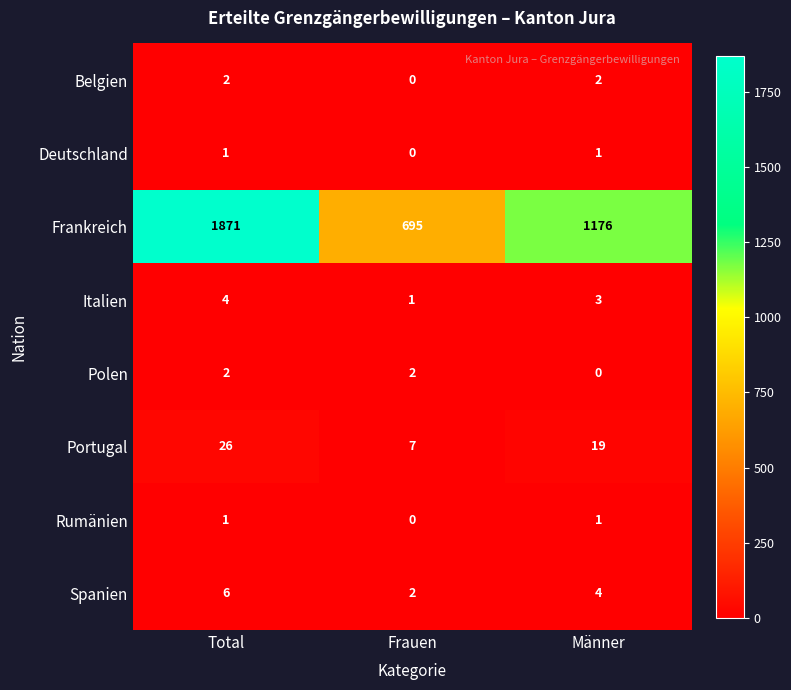

Reading left to right, what are all the values shown in this chart?

Belgien: Total=2	Frauen=0	Männer=2
Deutschland: Total=1	Frauen=0	Männer=1
Frankreich: Total=1871	Frauen=695	Männer=1176
Italien: Total=4	Frauen=1	Männer=3
Polen: Total=2	Frauen=2	Männer=0
Portugal: Total=26	Frauen=7	Männer=19
Rumänien: Total=1	Frauen=0	Männer=1
Spanien: Total=6	Frauen=2	Männer=4